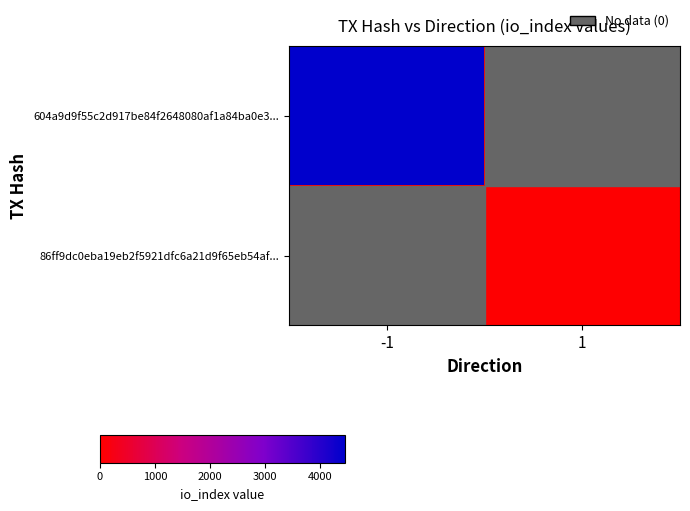

List the series in order of their peak value, highest first.

604a9d9f55c2d917be84f2648080af1a84ba0e3..., 86ff9dc0eba19eb2f5921dfc6a21d9f65eb54af...